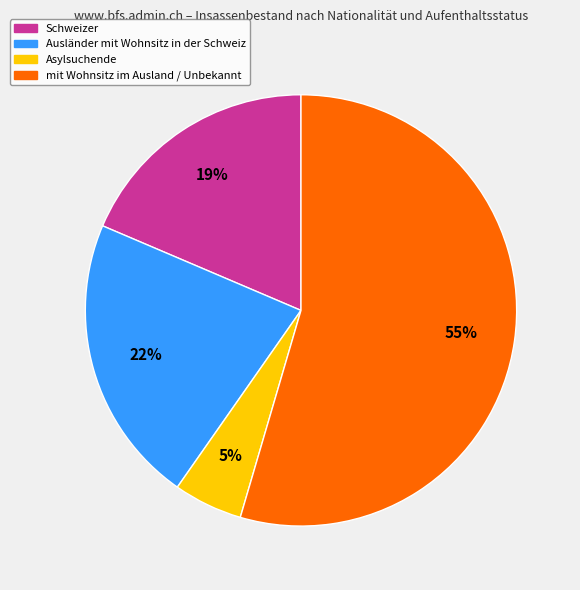

Is there any slice that represents more than half of the pie?

Yes